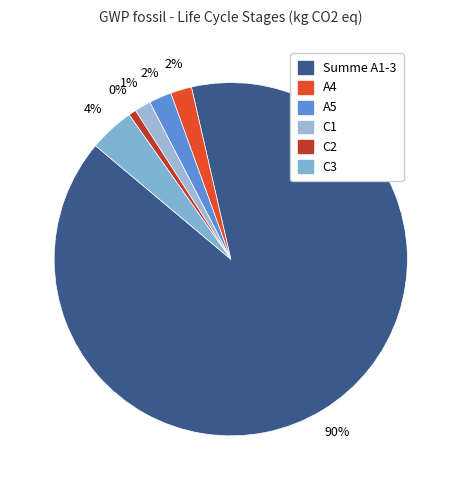

Which category has the biggest portion of the pie?

Summe A1-3